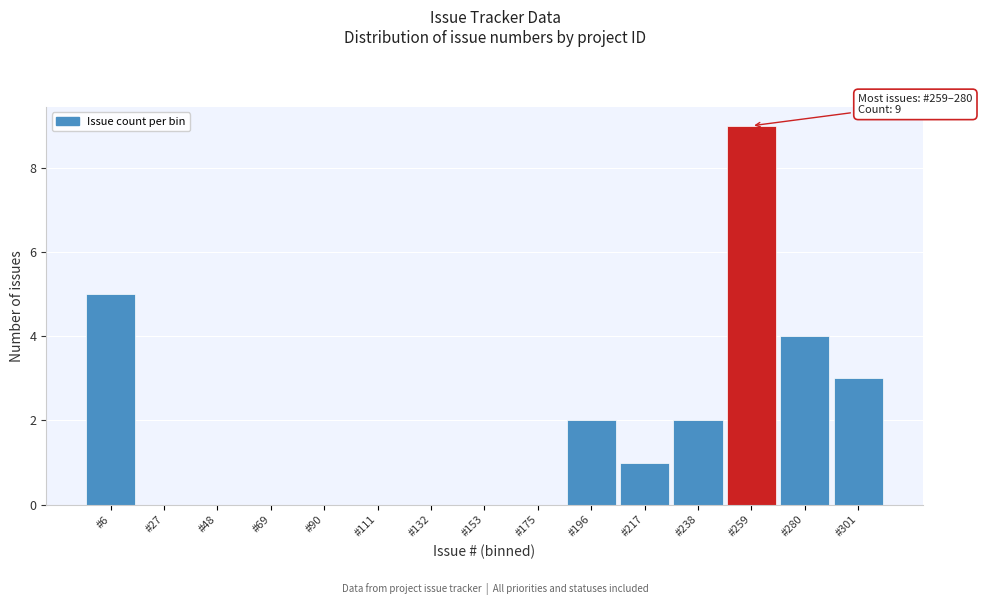

Reading right to left, extract all data points from this chart.

#301=3	#280=4	#259=9	#238=2	#217=1	#196=2	#175=0	#153=0	#132=0	#111=0	#90=0	#69=0	#48=0	#27=0	#6=5